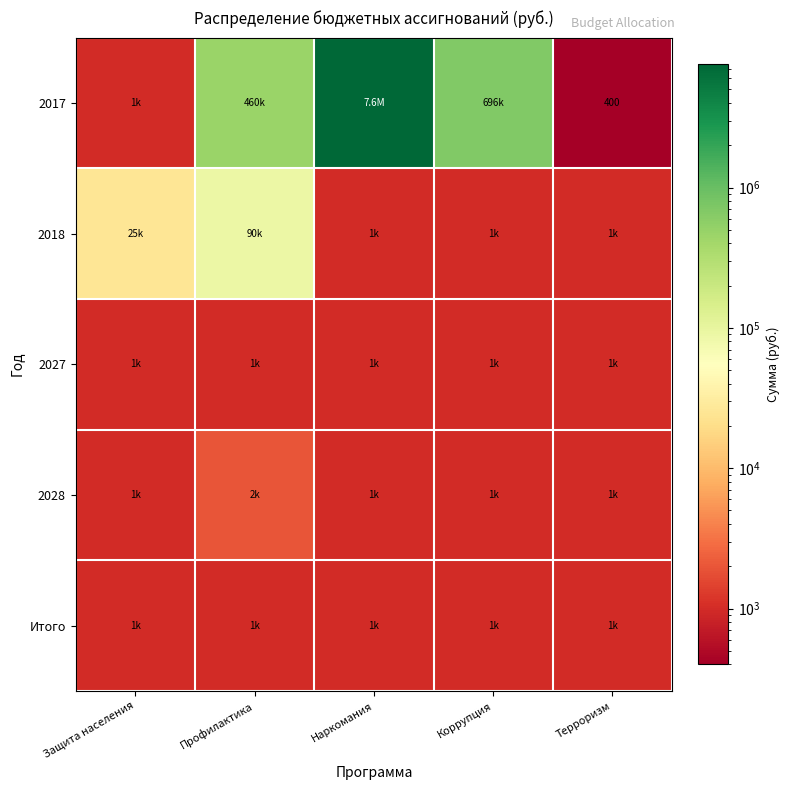

Which has a higher value, Коррупция or Терроризм?

Коррупция